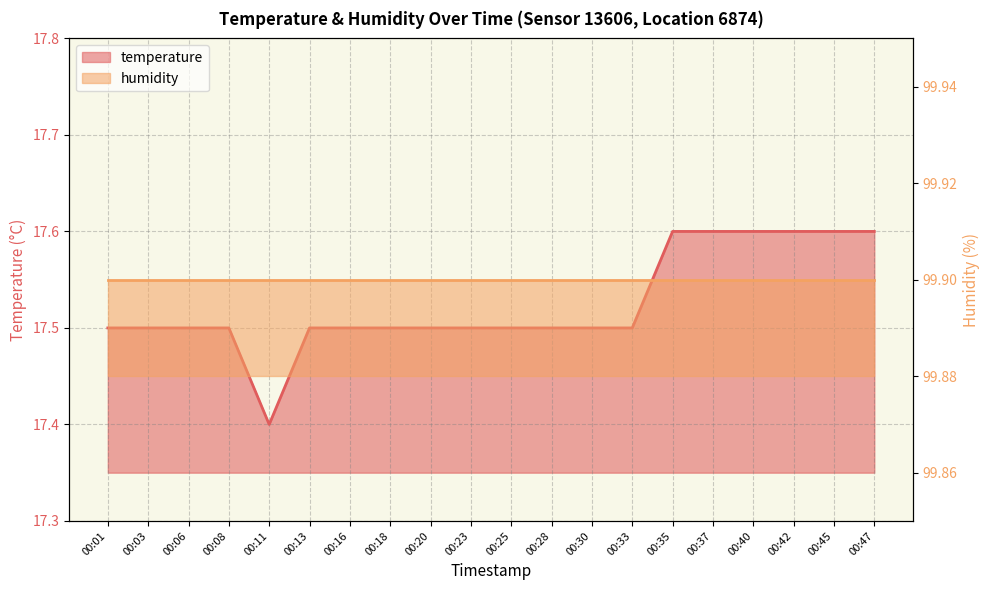

Is it true that the value at 00:40 is 28.9?

False